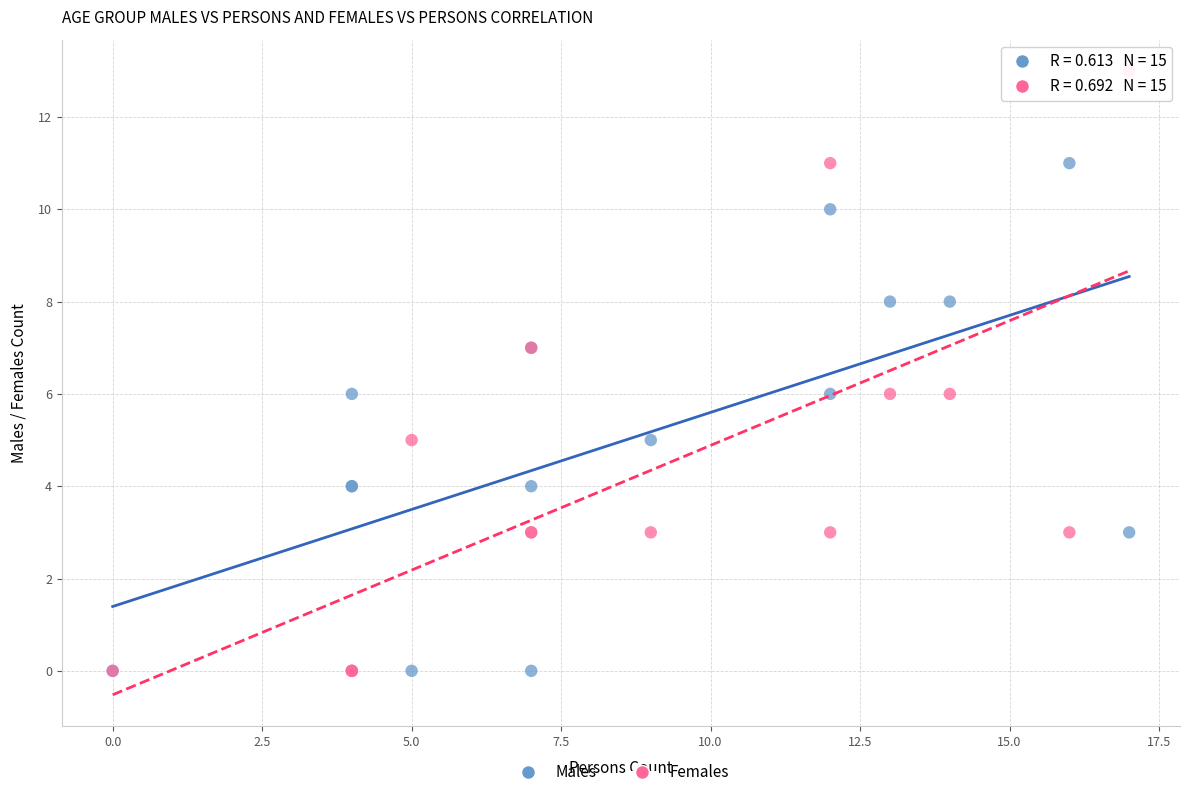

Which series has the widest spread of Y values?

Females